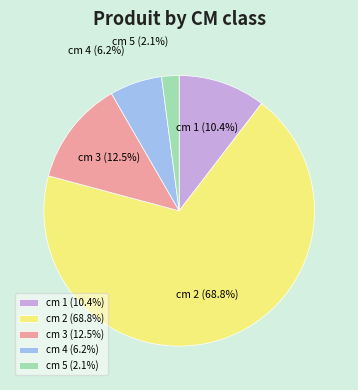

What is the total percentage of cm 4 and cm 5?

8.3%